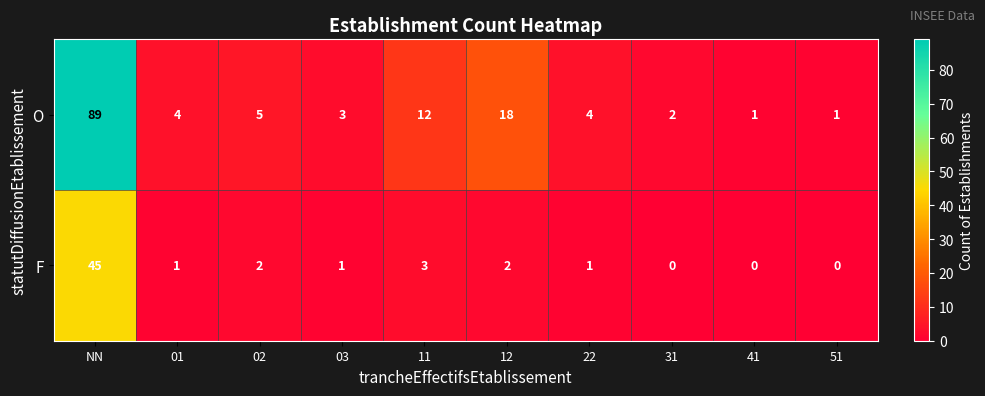

The F series shows 0 at 51. True or false?

True